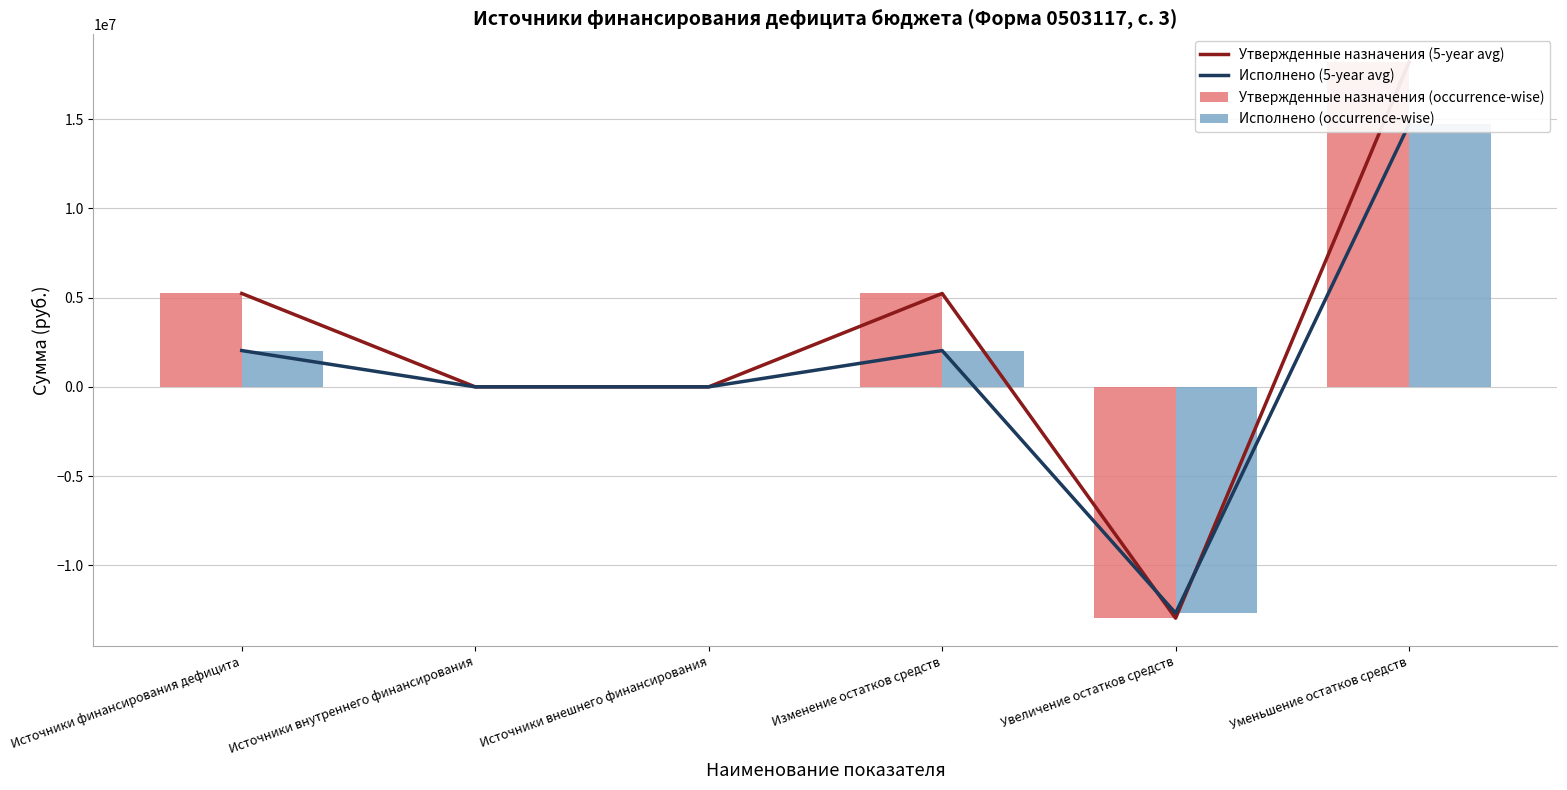

How many series are shown in this chart?

4